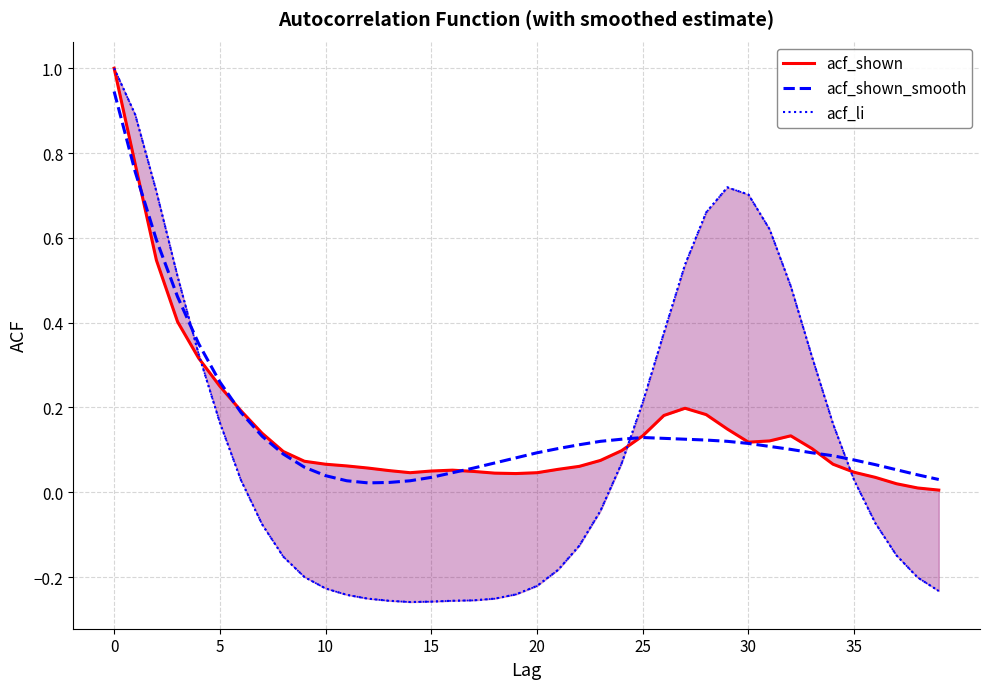

The acf_shown series shows 0.1 at 29. True or false?

True